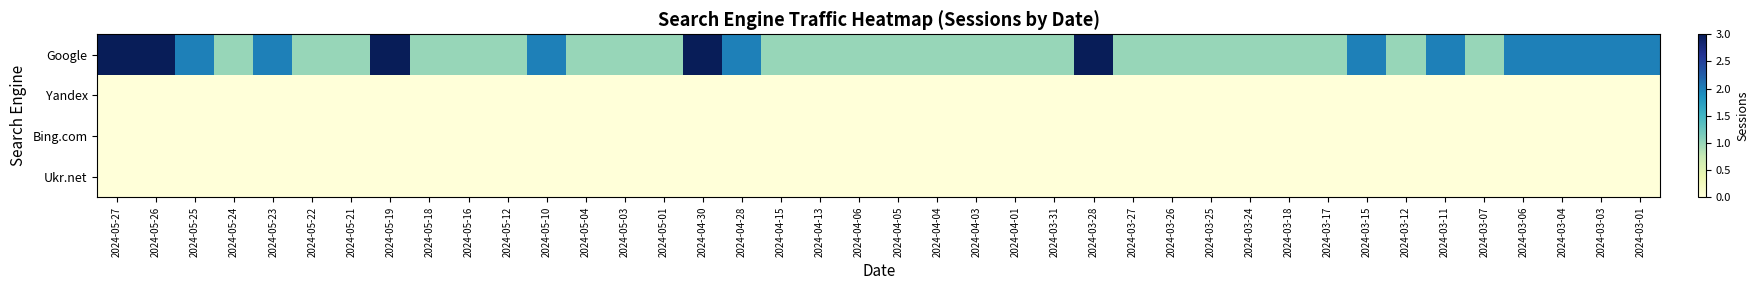

Which series has the largest total across all categories?

Google